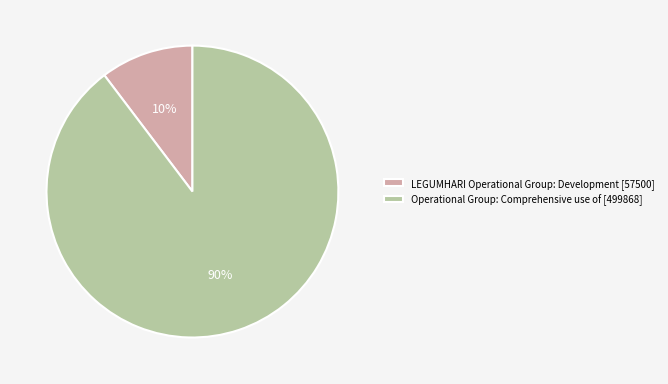

Is the sum of Operational Group: Comprehensive use of and LEGUMHARI Operational Group: Development greater than half?

Yes